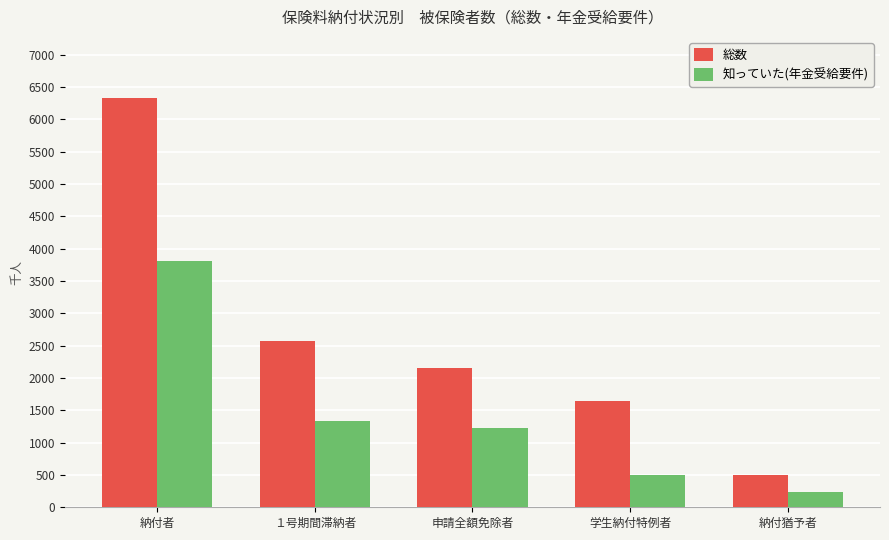

At １号期間滞納者, list the series in order from smallest to largest.

知っていた(年金受給要件), 総数